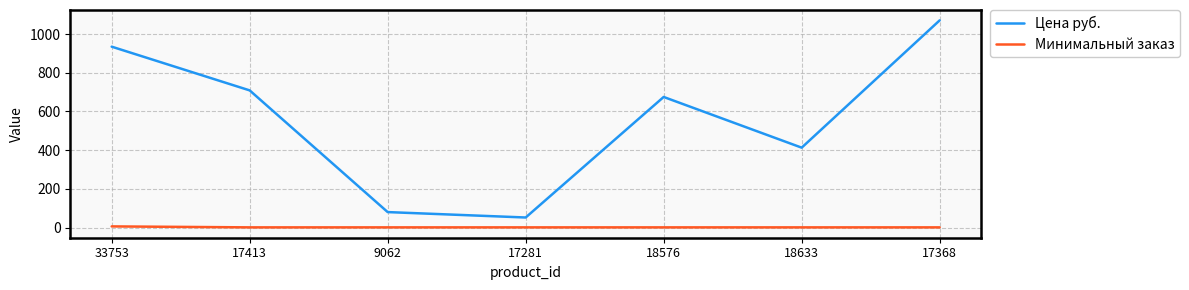

Does the chart display data point markers on the line(s)?

No